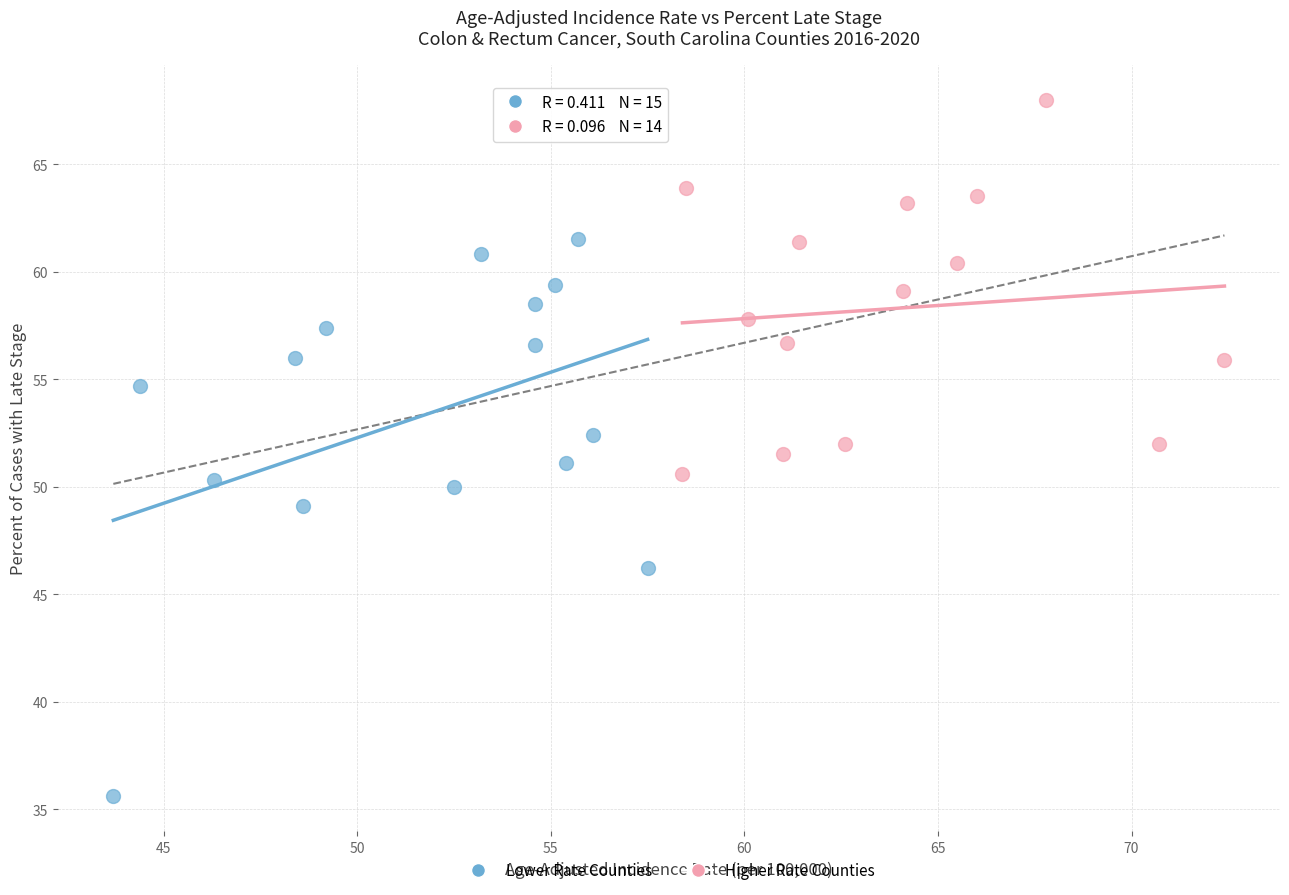

Which series reaches the maximum Y coordinate?

Higher Rate Counties